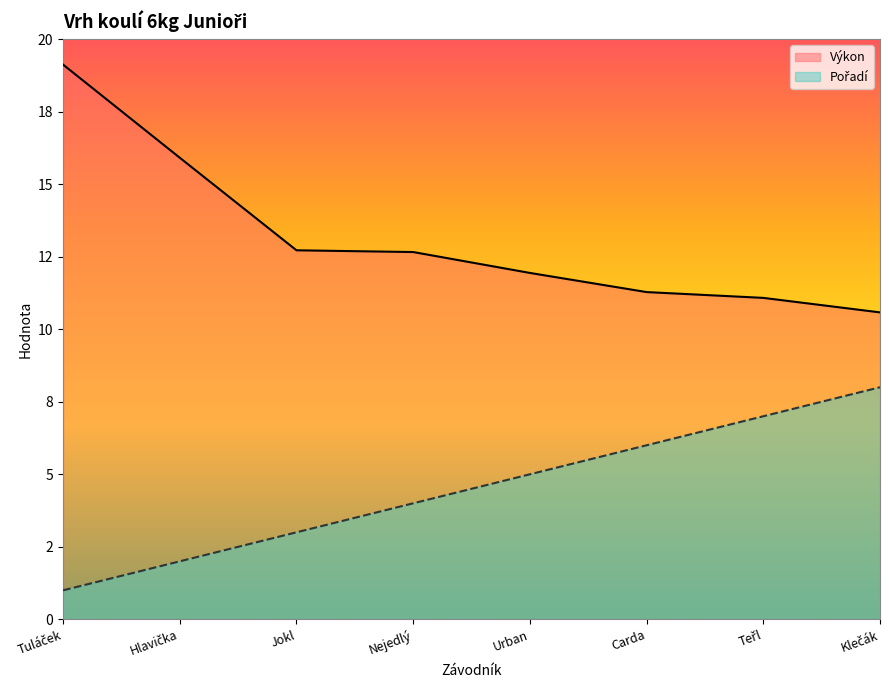

Does the chart display data point markers on the line(s)?

No